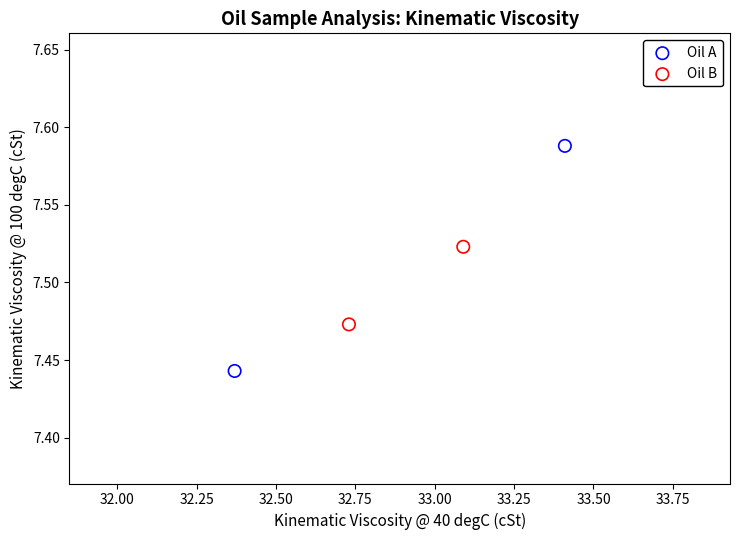

What are all the series names shown in the legend?

Oil A, Oil B